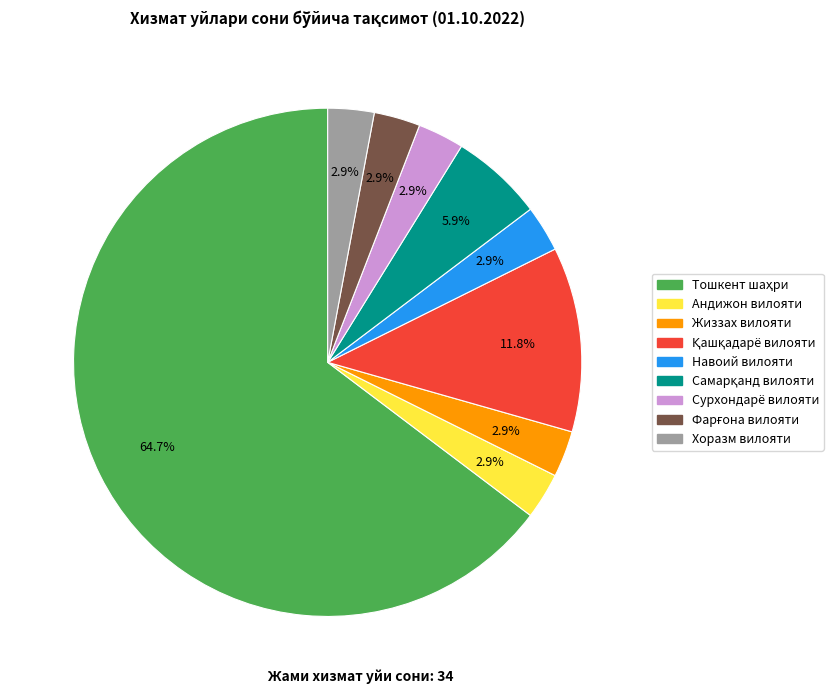

How many slices are in this pie chart?

9